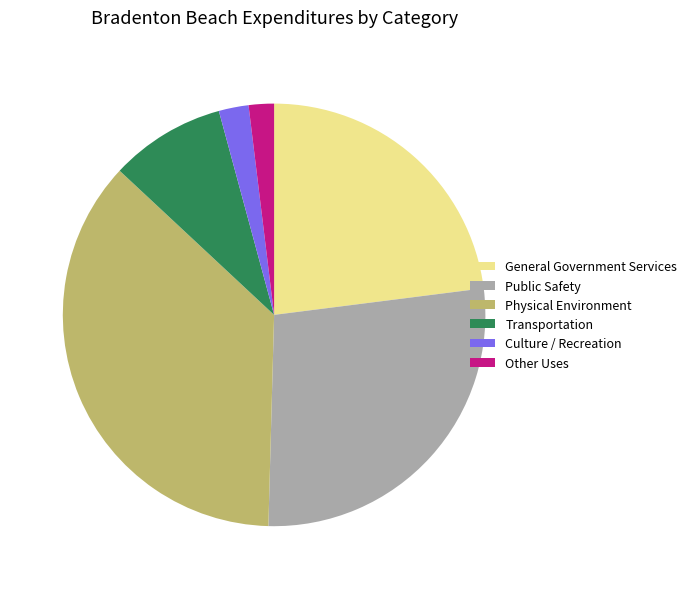

True or false: Other Uses accounts for 2% of the total.

True